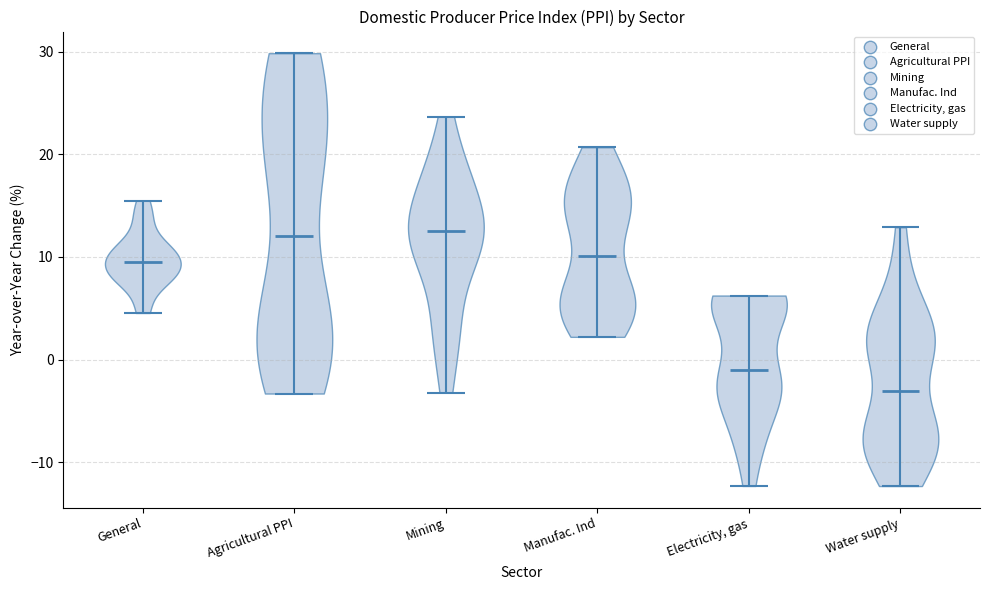

Reading left to right, read every violin against the y-axis: where its median line is, and the lowest and highest points it reaches. The values are not printed on the chart, so give them approximately, as read against the axis.

General: median line 9, lowest point 5, highest point 15
Agricultural PPI: median line 12, lowest point -3, highest point 30
Mining: median line 13, lowest point -3, highest point 24
Manufac. Ind: median line 10, lowest point 2, highest point 21
Electricity, gas: median line -1, lowest point -12, highest point 6
Water supply: median line -3, lowest point -12, highest point 13